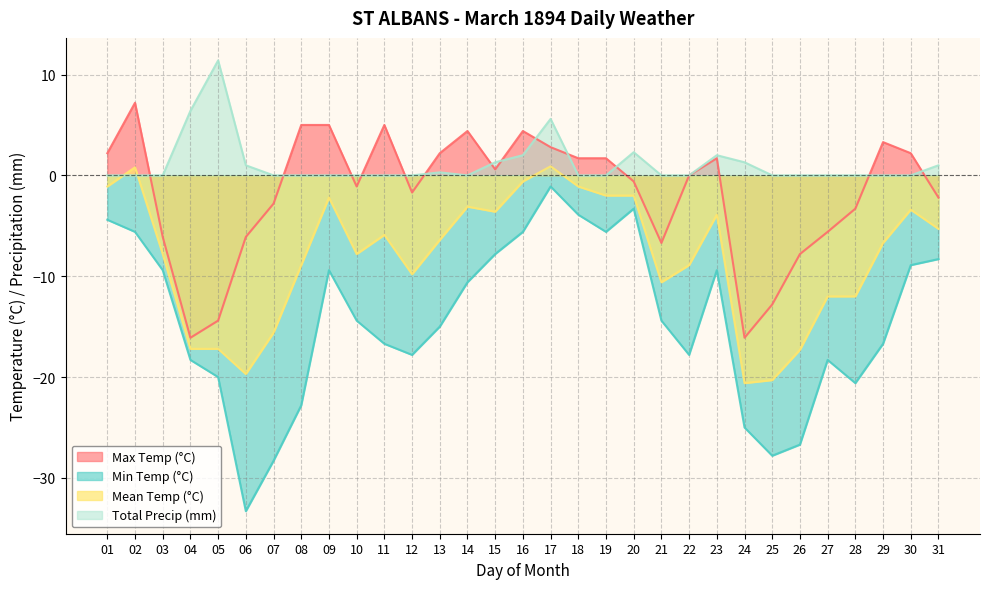

How many values in Max Temp (°C) are below zero?

15